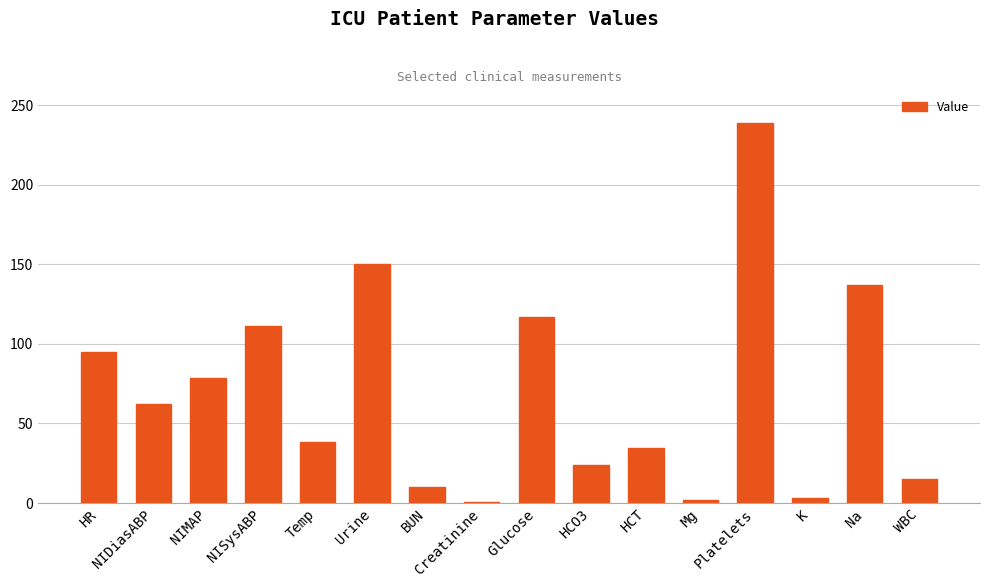

How many data points does each series have?

16